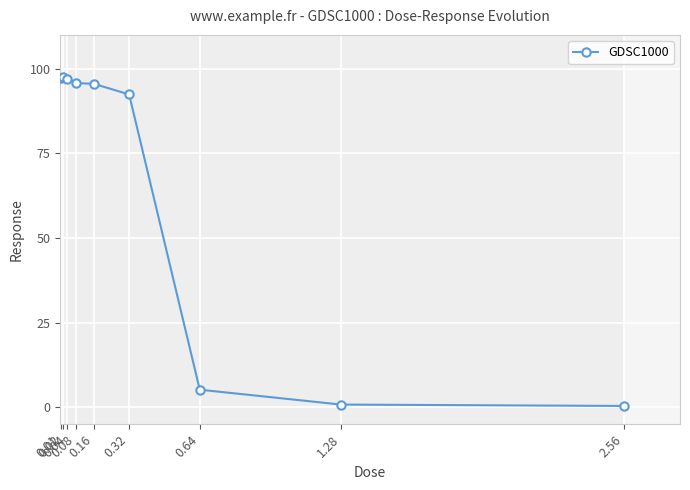

True or false: there are more than 0 points higher than both neighbors.

True